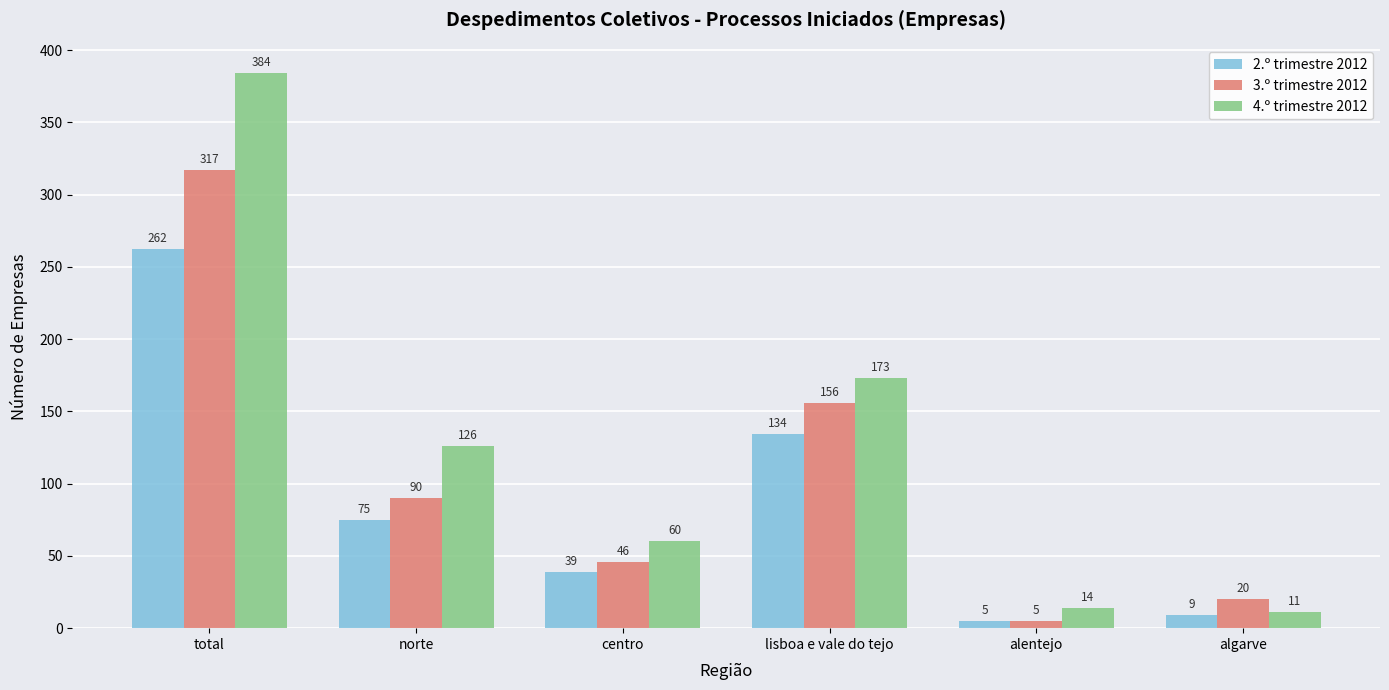

Reading left to right, what are all the values shown in this chart?

2.º trimestre 2012: total=262	norte=75	centro=39	lisboa e vale do tejo=134	alentejo=5	algarve=9
3.º trimestre 2012: total=317	norte=90	centro=46	lisboa e vale do tejo=156	alentejo=5	algarve=20
4.º trimestre 2012: total=384	norte=126	centro=60	lisboa e vale do tejo=173	alentejo=14	algarve=11